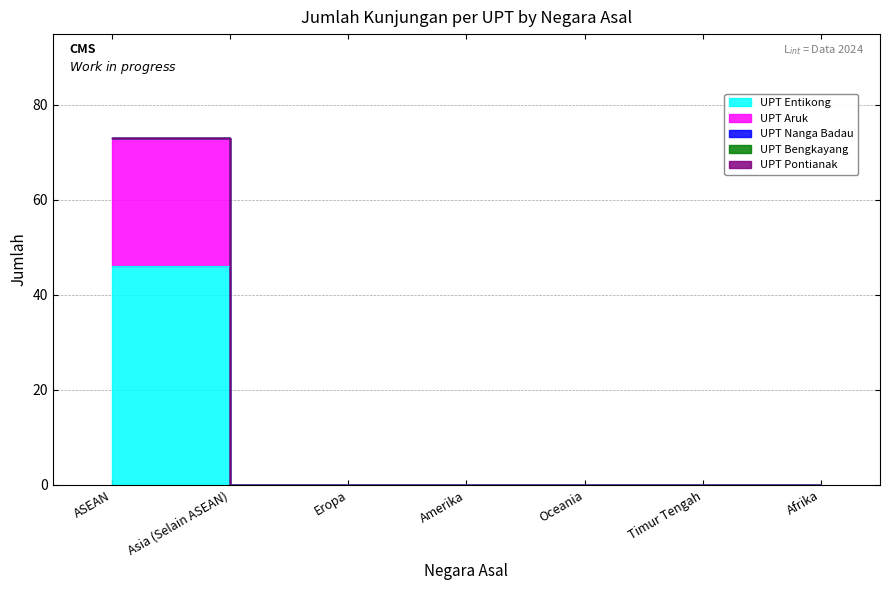

At how many categories does at least one series exceed 9?

1